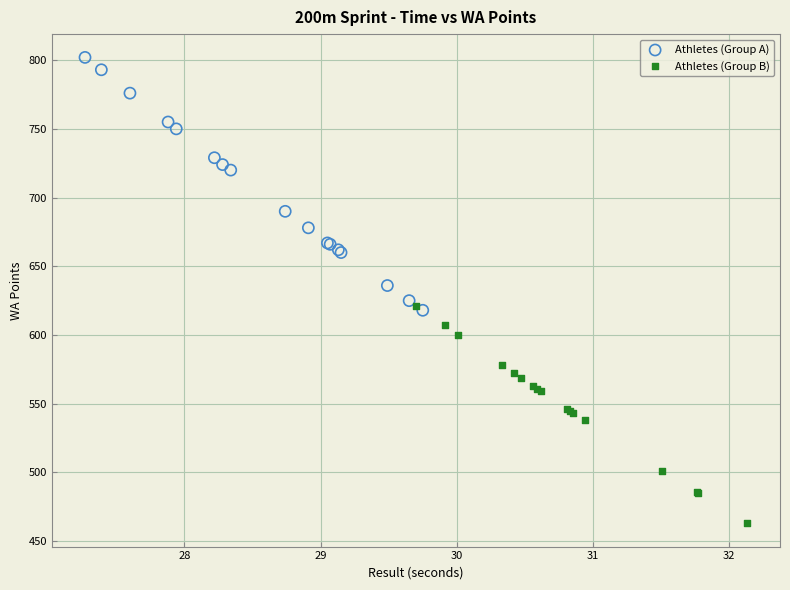

Which series contains the highest Y value?

Athletes (Group A)